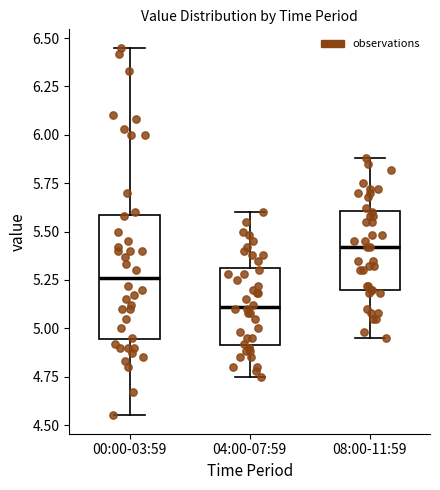

Where does the lower whisker of the box for 08:00-11:59 end on the y-axis? The values are not printed on the chart, so give them approximately, as read against the axis.

4.95